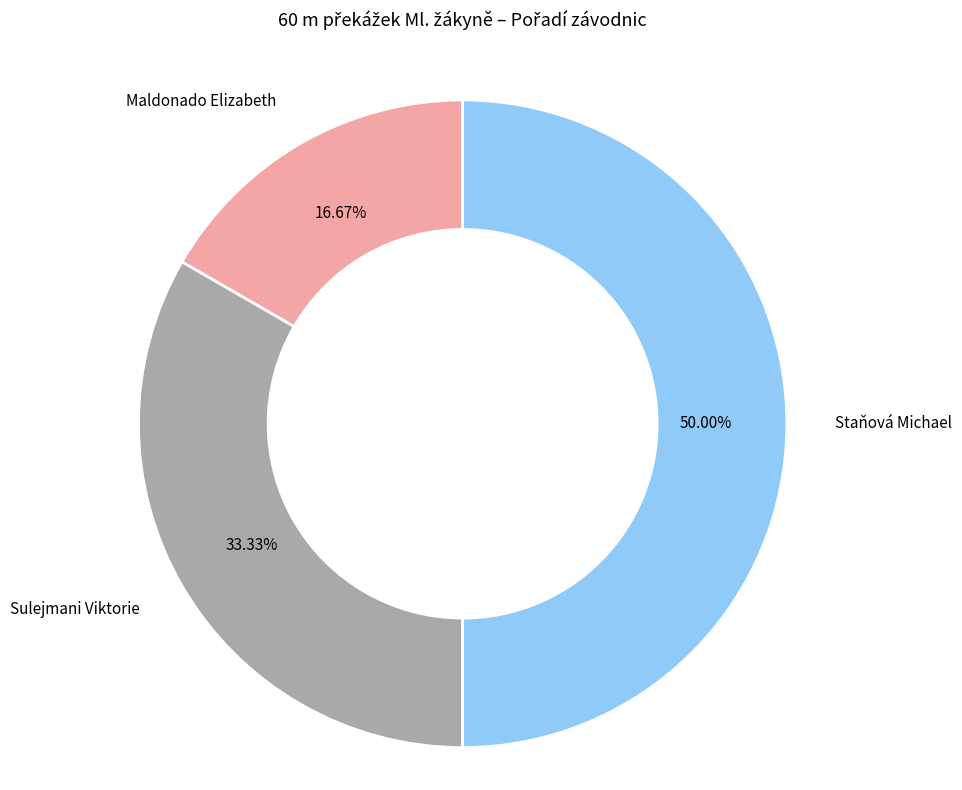

Is Maldonado Elizabeth the majority of the pie?

No